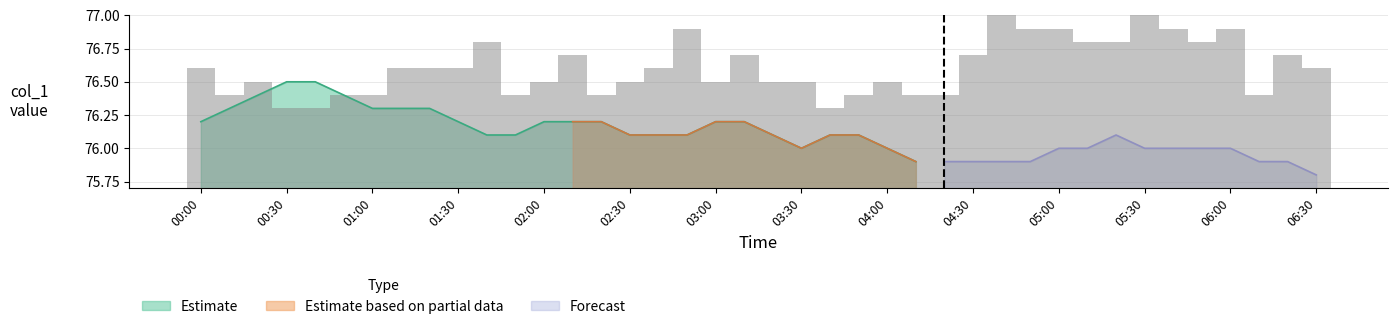

Is it true that Estimate equals 76.2 at 01:30?

True